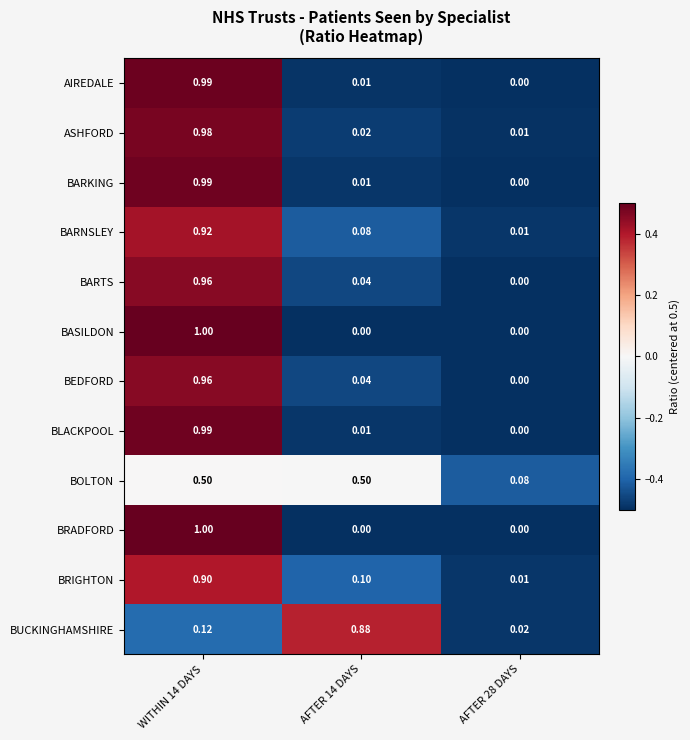

Is the value of AIREDALE at WITHIN 14 DAYS greater than the value of BRADFORD at AFTER 28 DAYS?

Yes